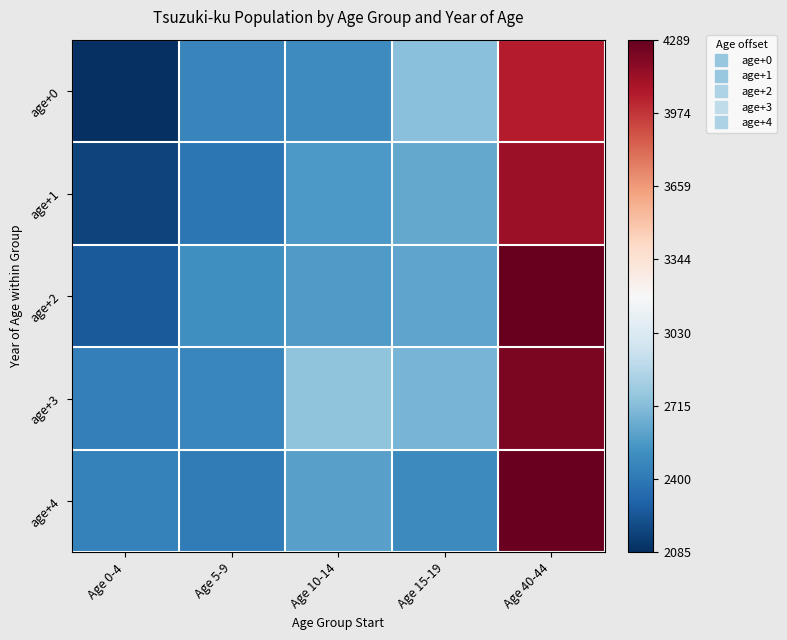

Reading left to right, what are all the values shown in this chart?

age+0: Age 0-4=0.0	Age 5-9=0.2	Age 10-14=0.2	Age 15-19=0.3	Age 40-44=0.9
age+1: Age 0-4=0.0	Age 5-9=0.1	Age 10-14=0.2	Age 15-19=0.2	Age 40-44=0.9
age+2: Age 0-4=0.1	Age 5-9=0.2	Age 10-14=0.2	Age 15-19=0.2	Age 40-44=1.0
age+3: Age 0-4=0.2	Age 5-9=0.2	Age 10-14=0.3	Age 15-19=0.3	Age 40-44=1.0
age+4: Age 0-4=0.2	Age 5-9=0.2	Age 10-14=0.2	Age 15-19=0.2	Age 40-44=1.0